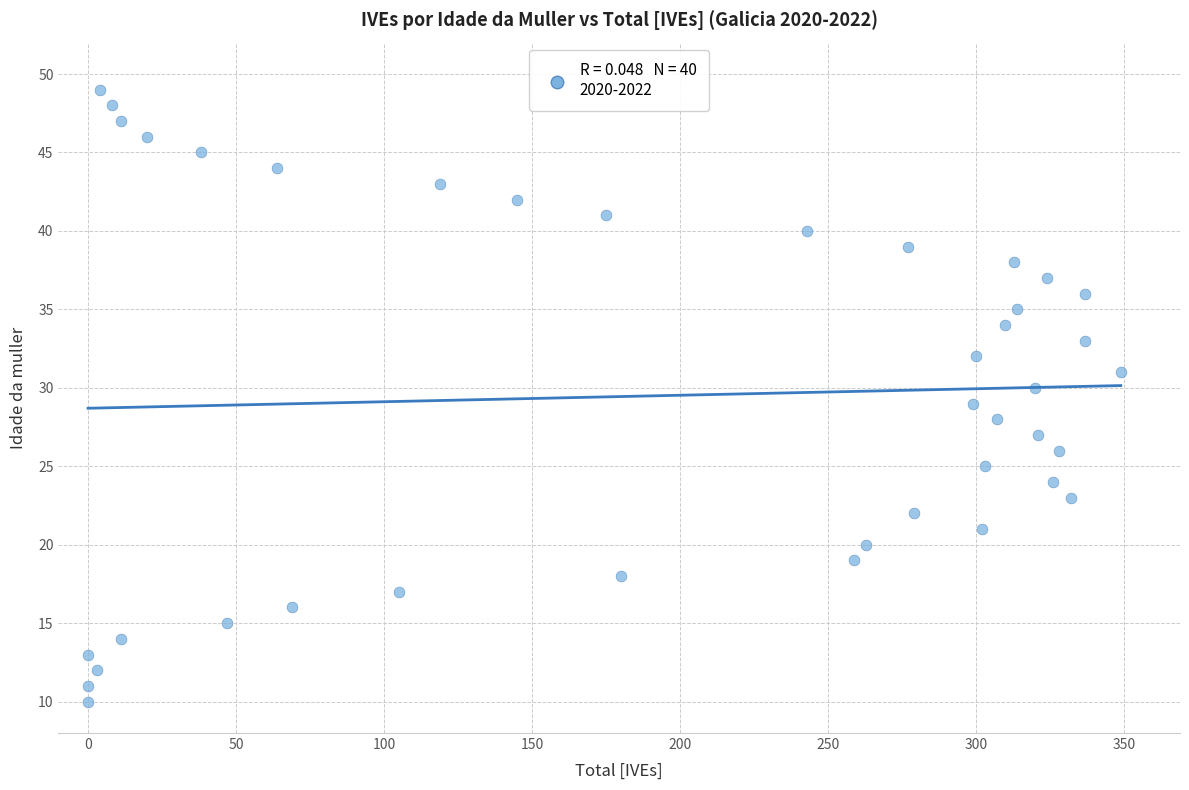

What is the range of Y values (max minus min)?

39